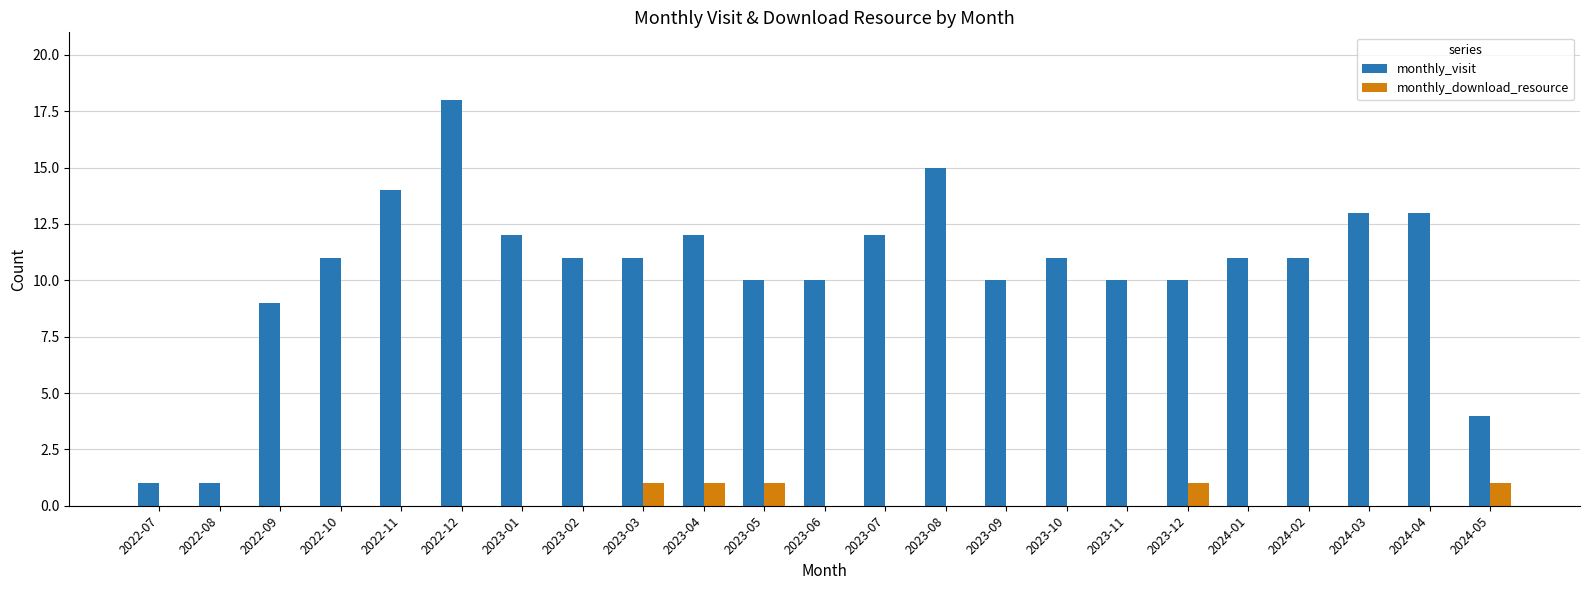

Which series has the widest spread of values?

monthly_visit